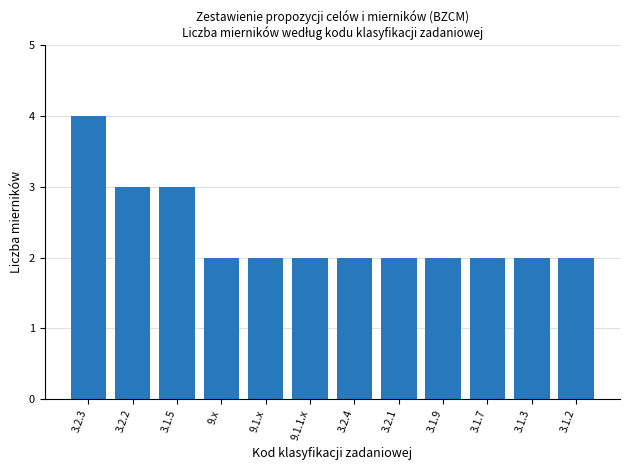

The chart shows a value of 1 at 9.1.1.x. True or false?

False